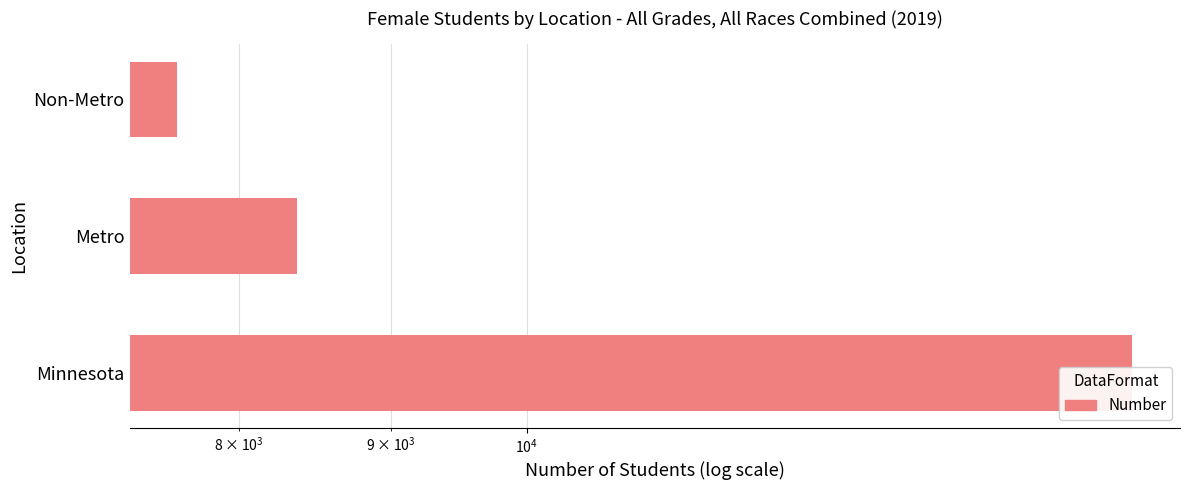

Count the number of values greater than 8368.

1